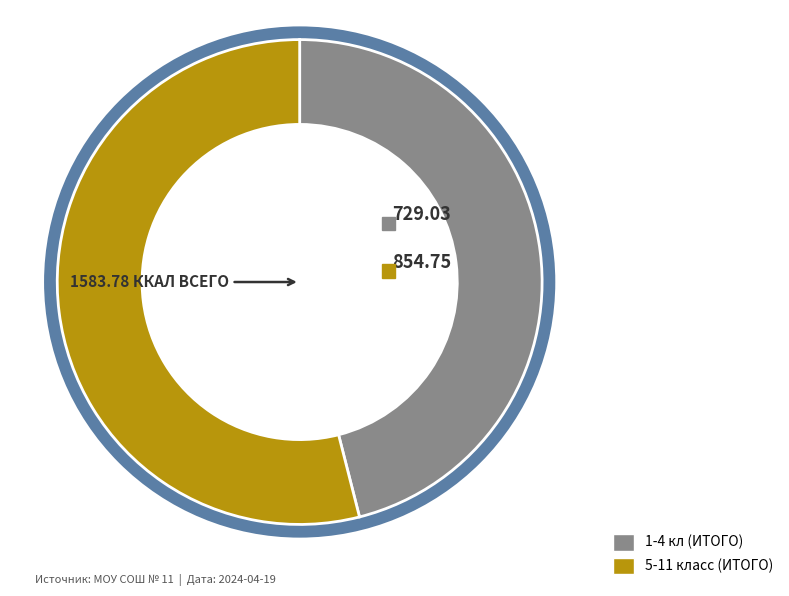

To the nearest percent, what percentage of the pie is 1-4 кл (ИТОГО)?

46%